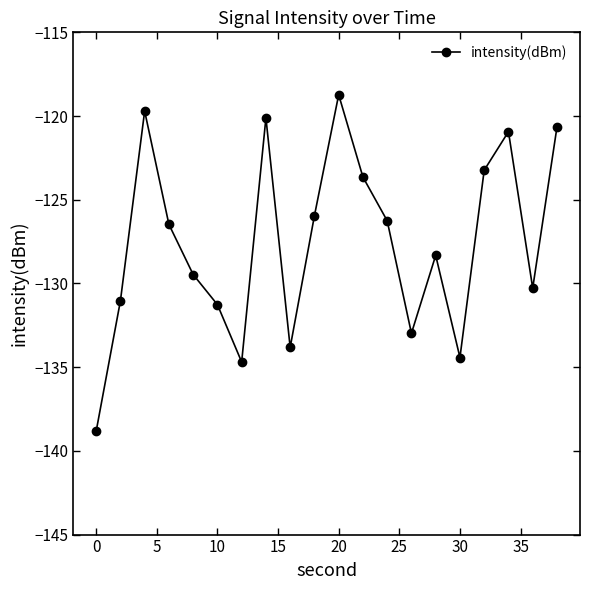

How many interior local valleys (lower than both neighbors) does the data have?

5